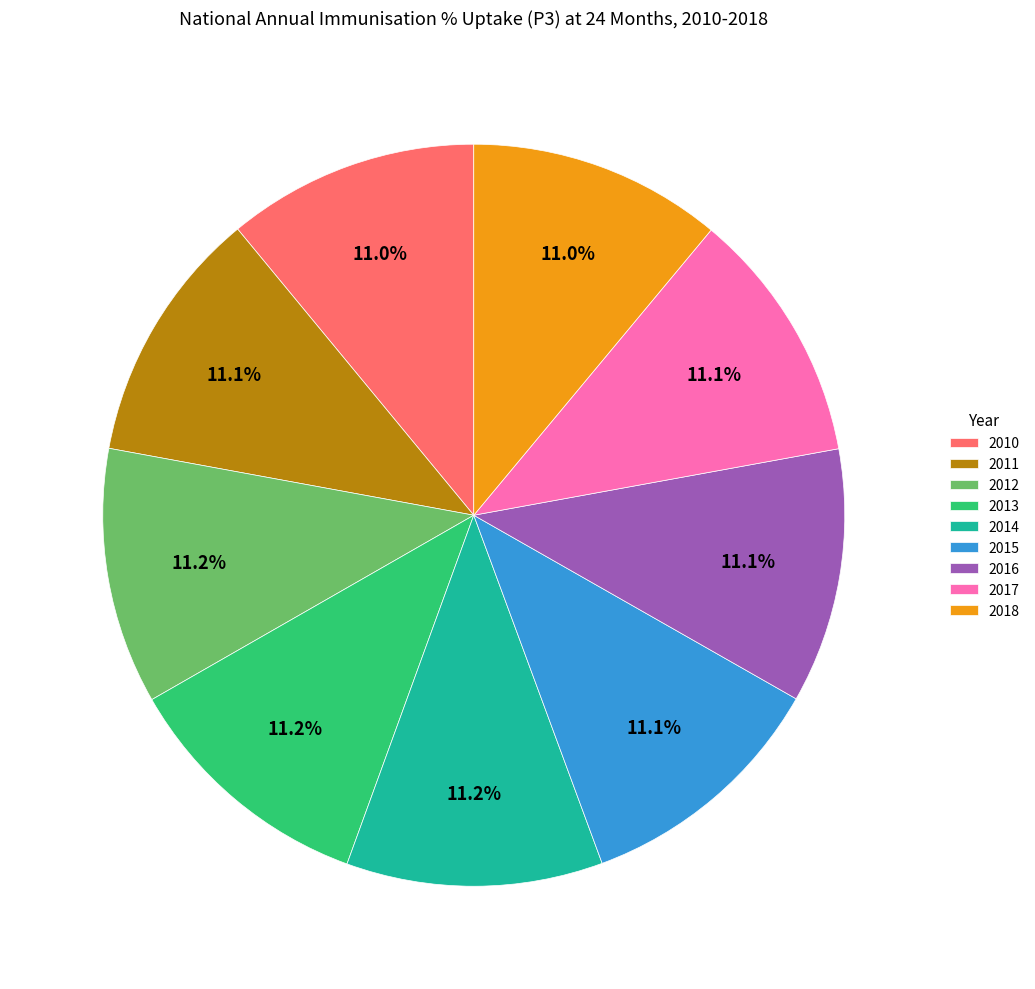

What percentage do 2017 and 2016 together represent?

22.2%